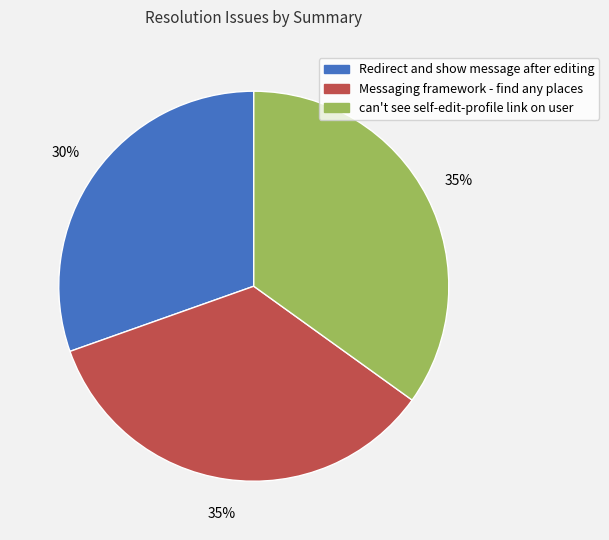

Do can't see self-edit-profile link on user and Redirect and show message after editing together represent more than half of the pie?

Yes